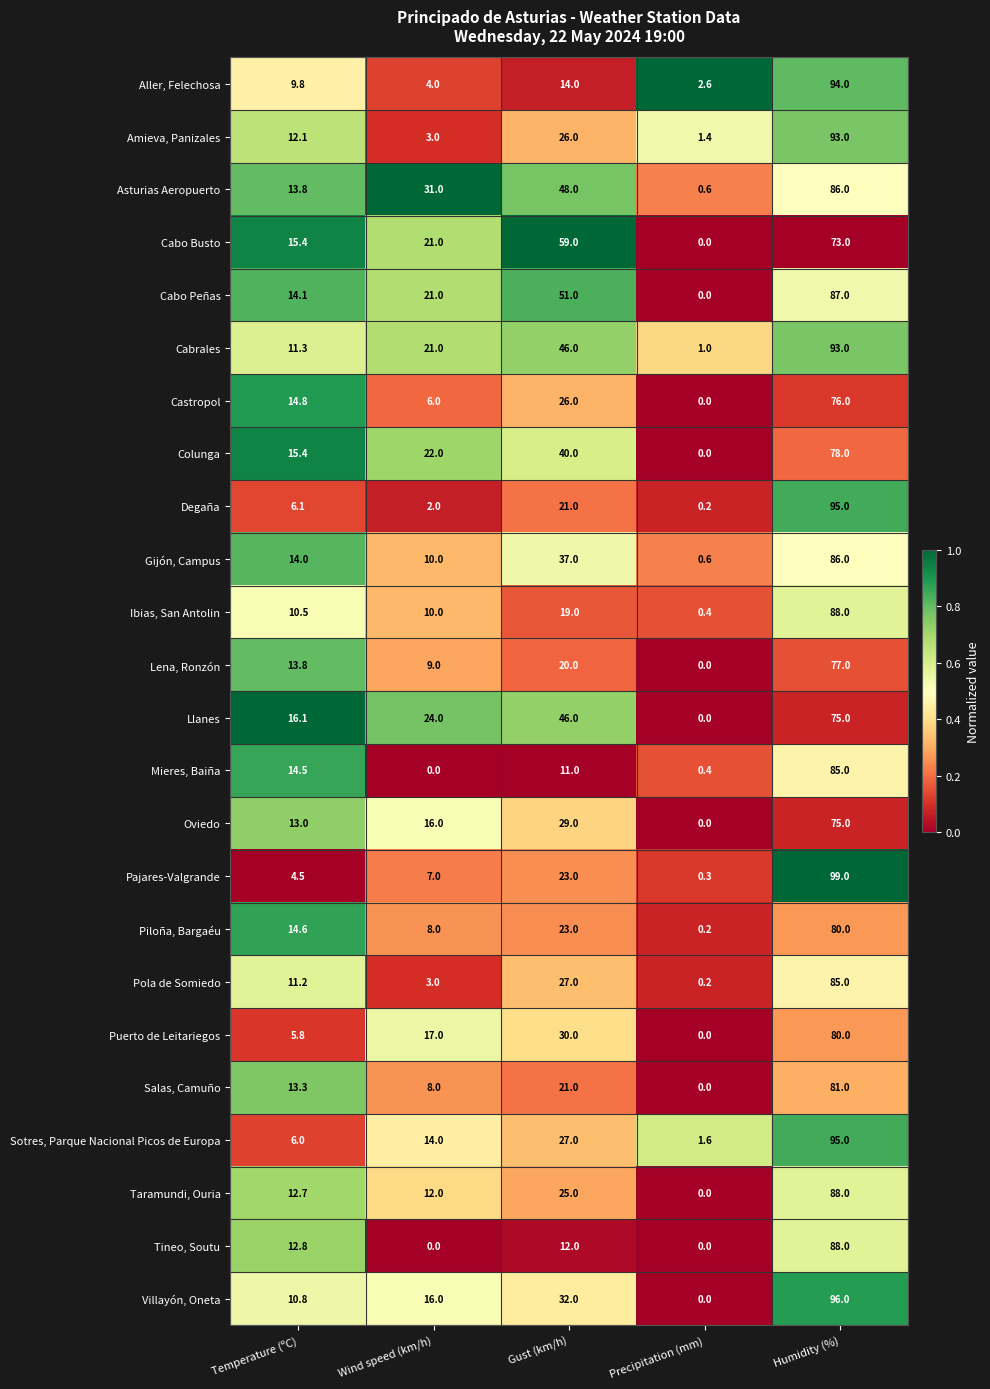

The Amieva, Panizales series shows 9.3 at Gust (km/h). True or false?

False